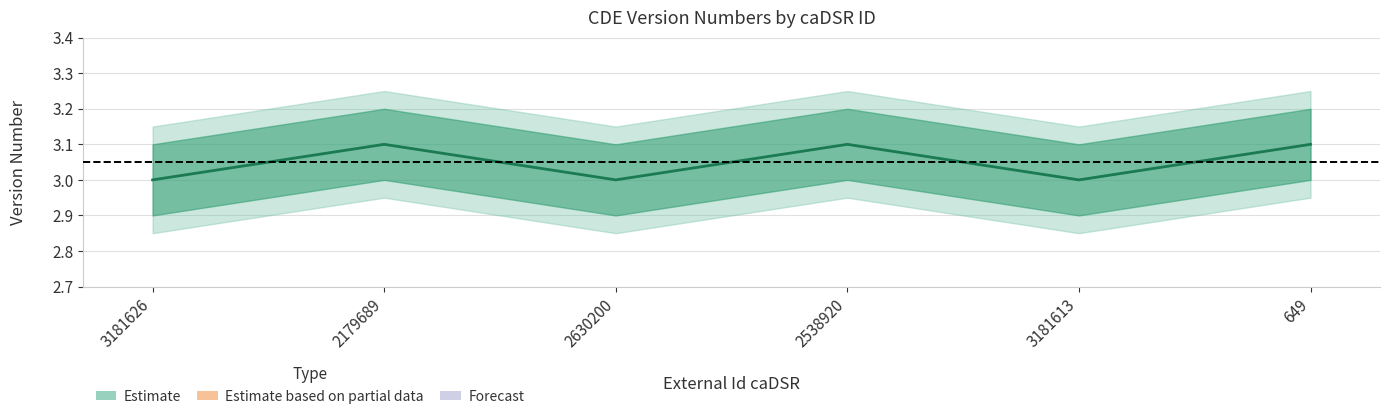

What position from the right is 649?

1